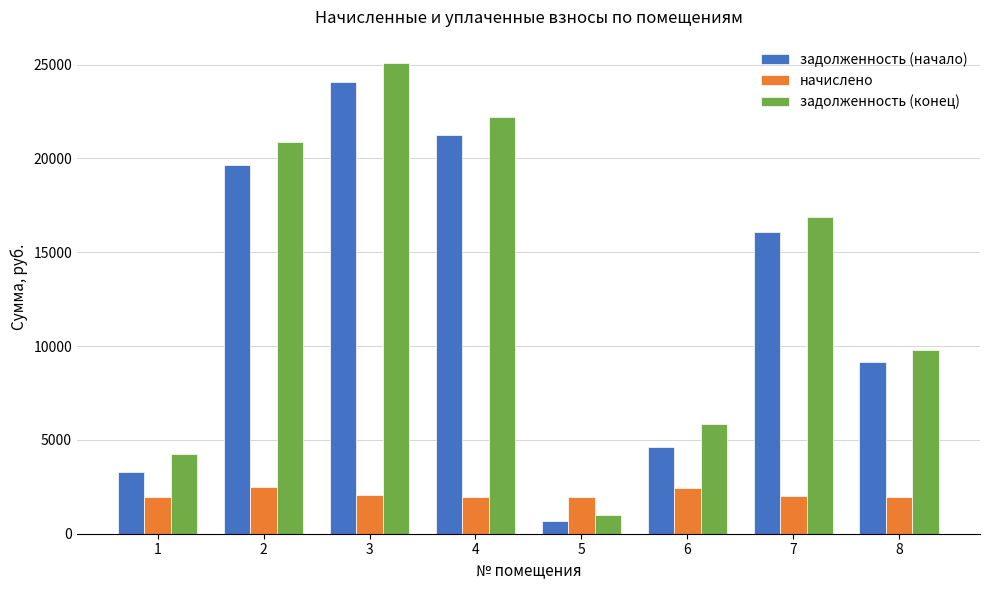

Between 2 and 8, which series saw the biggest shift?

задолженность (конец)